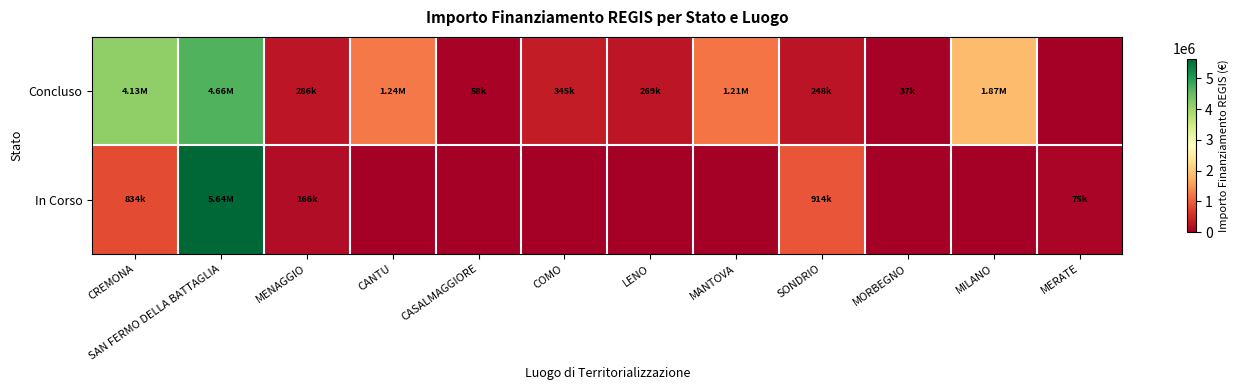

Reading left to right, transcribe all the data shown in this chart.

Concluso: CREMONA=4132595.6	SAN FERMO DELLA BATTAGLIA=4659015.0	MENAGGIO=286114.4	CANTU=1242450.0	CASALMAGGIORE=57564.0	COMO=344882.4	LENO=269021.9	MANTOVA=1206048.8	SONDRIO=247700.0	MORBEGNO=36600.0	MILANO=1866366.7	MERATE=0.0
In Corso: CREMONA=833874.0	SAN FERMO DELLA BATTAGLIA=5642257.7	MENAGGIO=165553.7	CANTU=0.0	CASALMAGGIORE=0.0	COMO=0.0	LENO=0.0	MANTOVA=0.0	SONDRIO=914000.0	MORBEGNO=0.0	MILANO=0.0	MERATE=75000.0